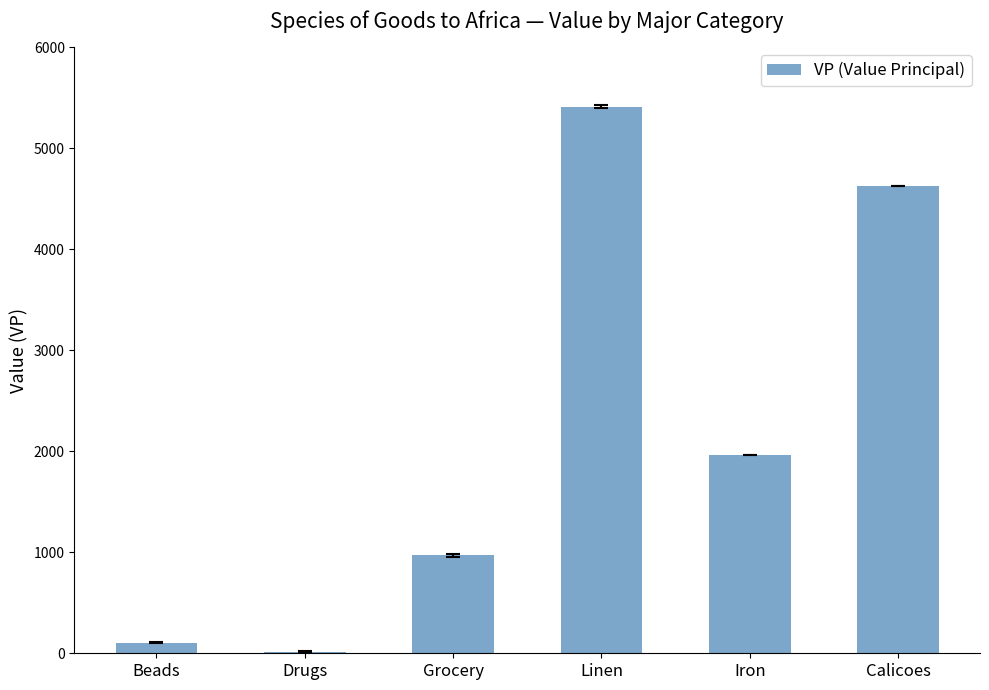

Are the bars horizontal?

No